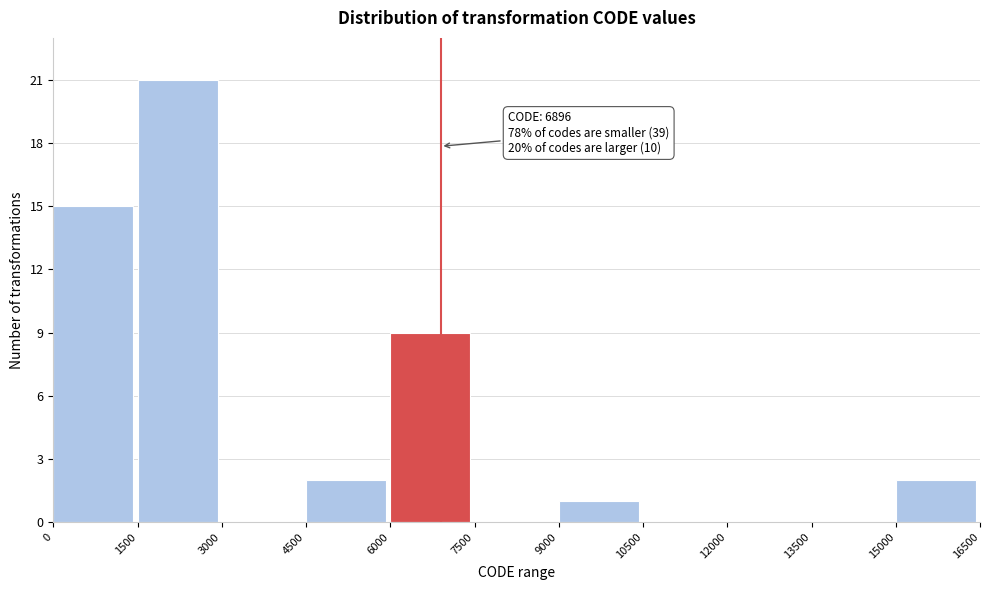

Over which range of the x-axis is the bar tallest?

1500 to 3000